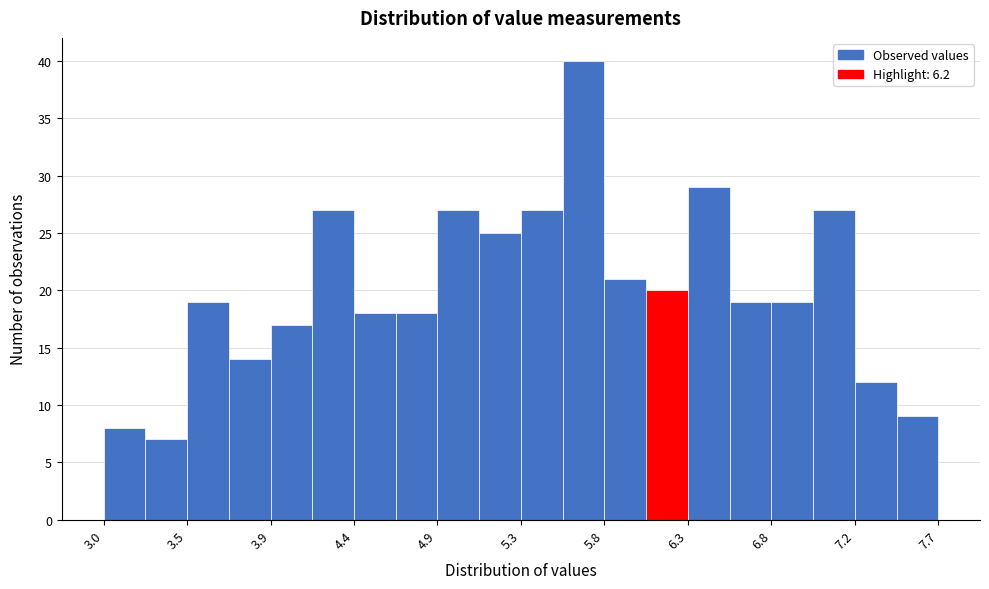

How tall is the bar that spans 3.470 to 3.705 on the x-axis? Neither the bar edges nor the heights are printed on the chart, so give them approximately, as read against the axes.

19